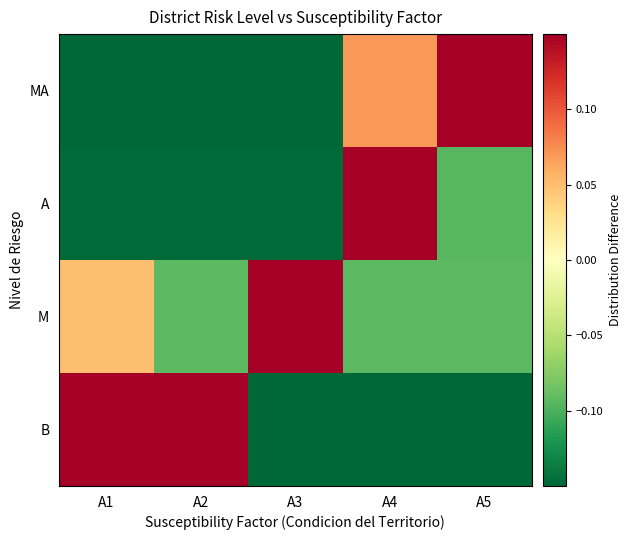

At which category is the sum across all series the highest?

A2